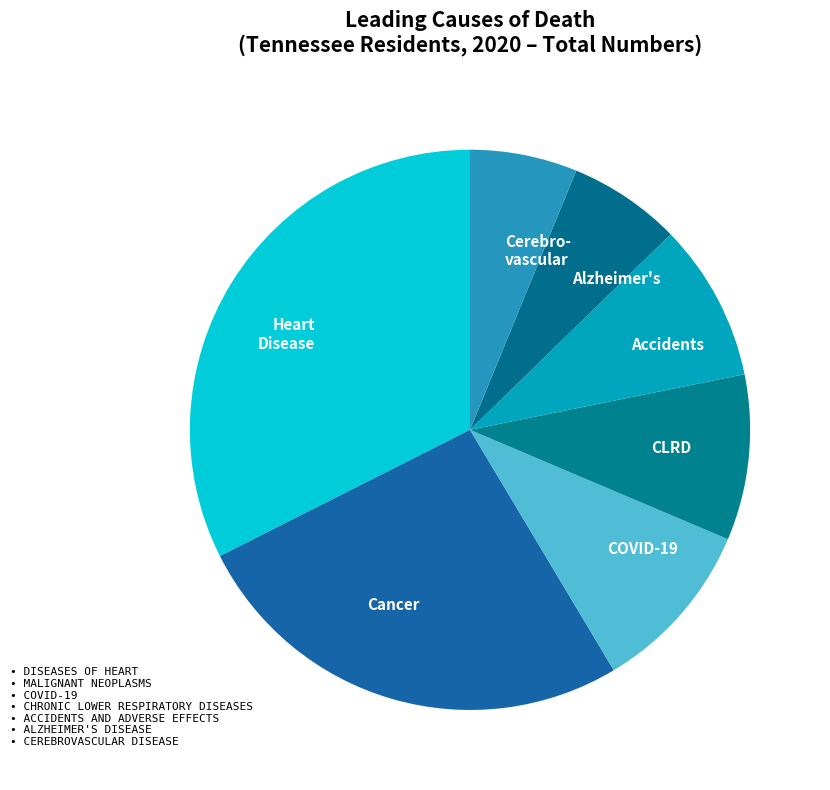

Is there any slice that represents more than half of the pie?

No